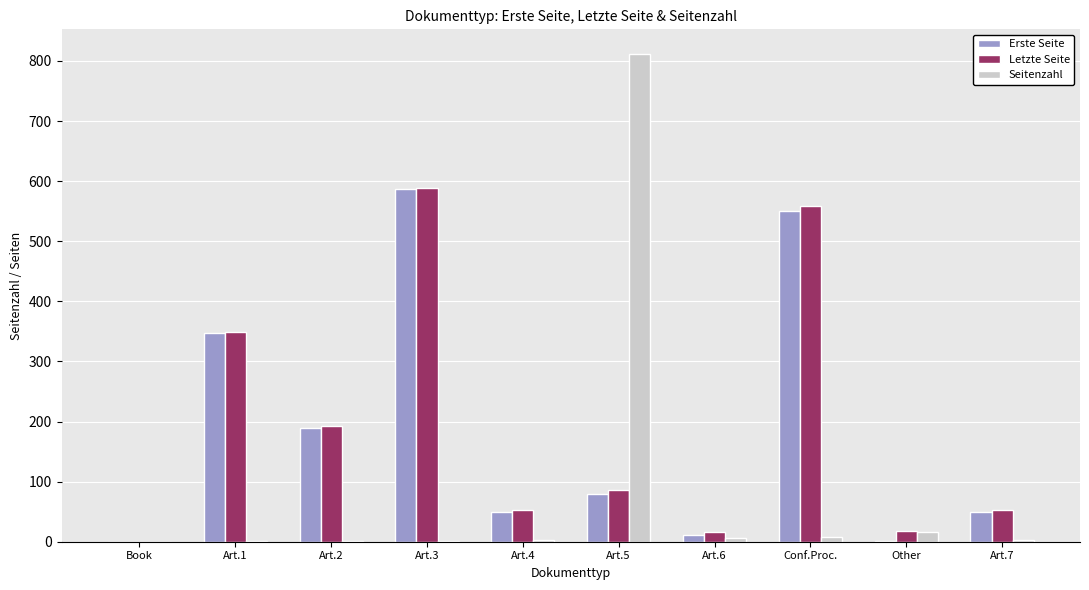

Between Art.2 and Other, which series saw the biggest shift?

Erste Seite